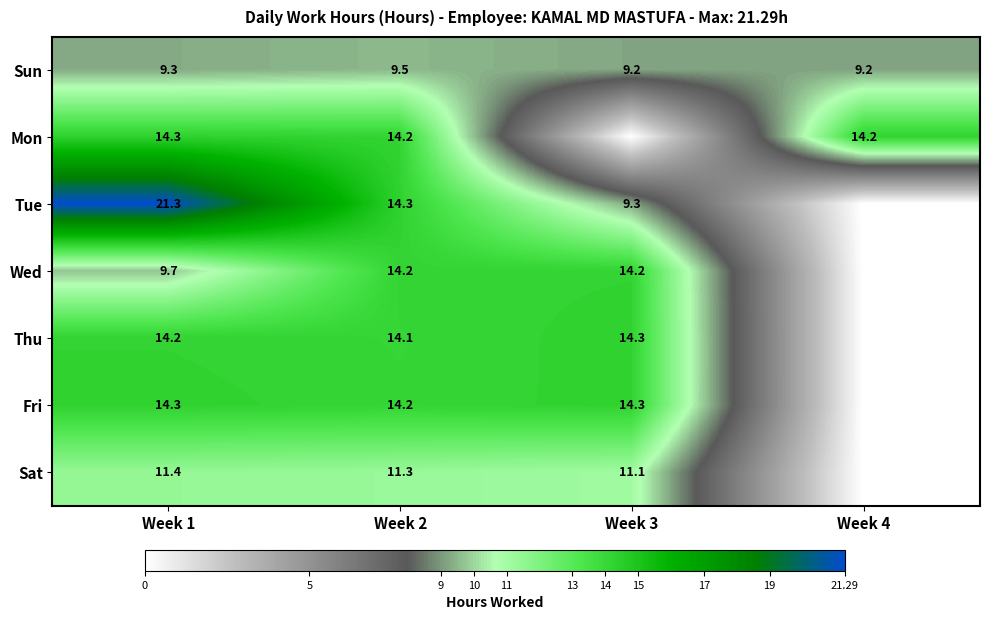

What is the sum of the Sun values at Week 2 and Week 1?

18.8